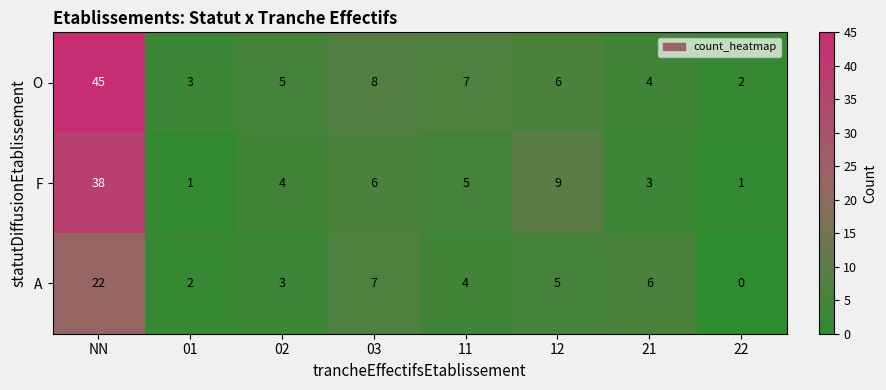

Which series has the widest spread of values?

O